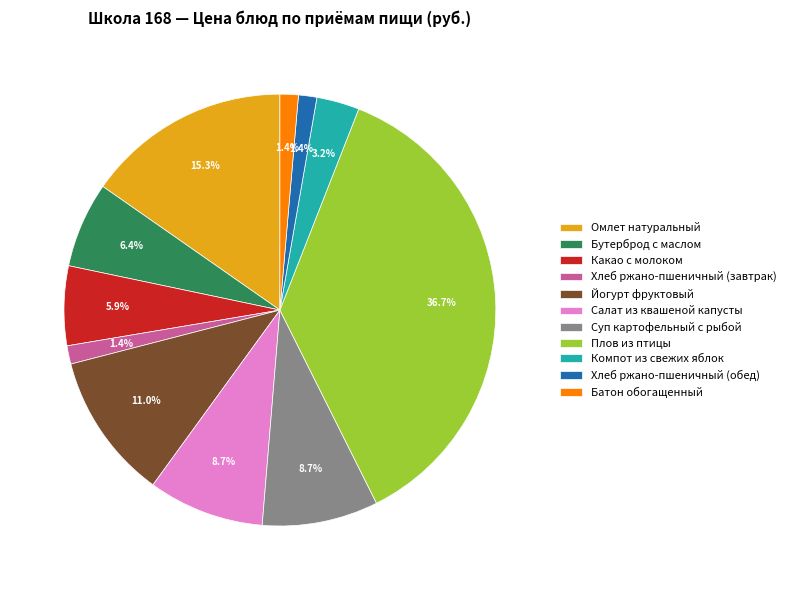

Is it true that Йогурт фруктовый is 20% of the pie?

False